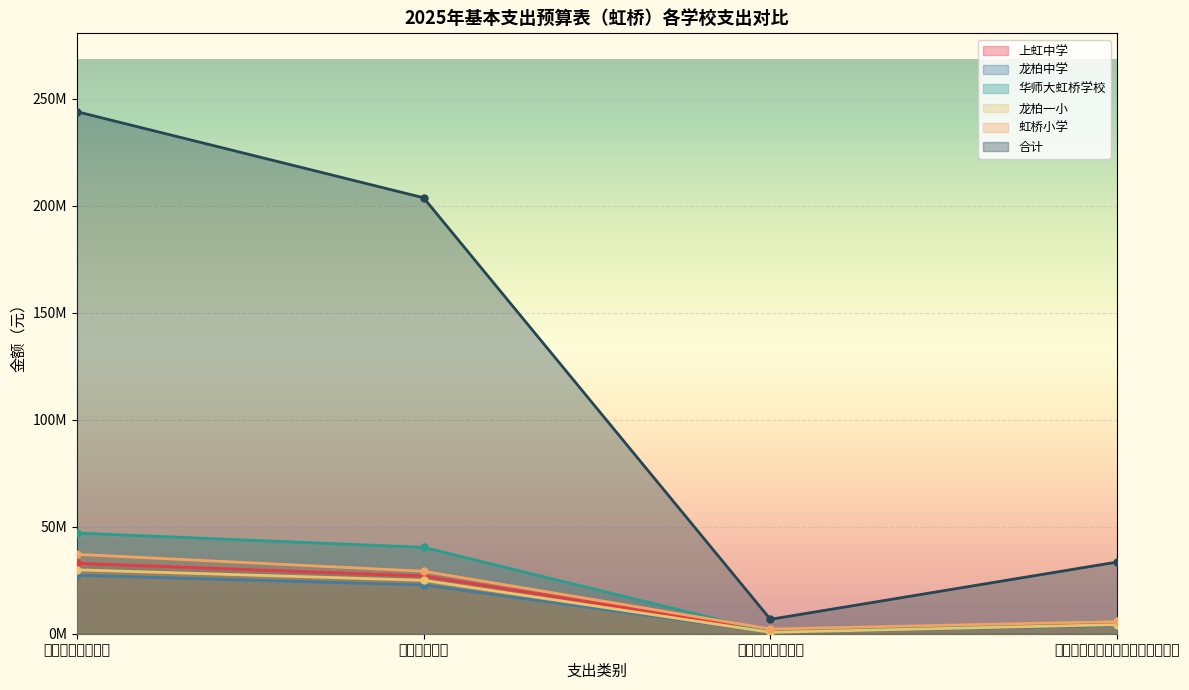

What is the average value of the 虹桥小学 series?

18545977.2